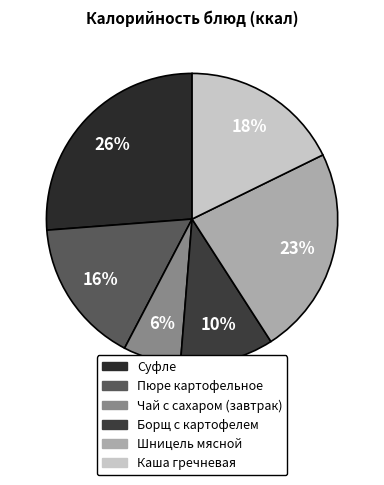

Does Чай с сахаром (завтрак) account for over 50% of the chart?

No